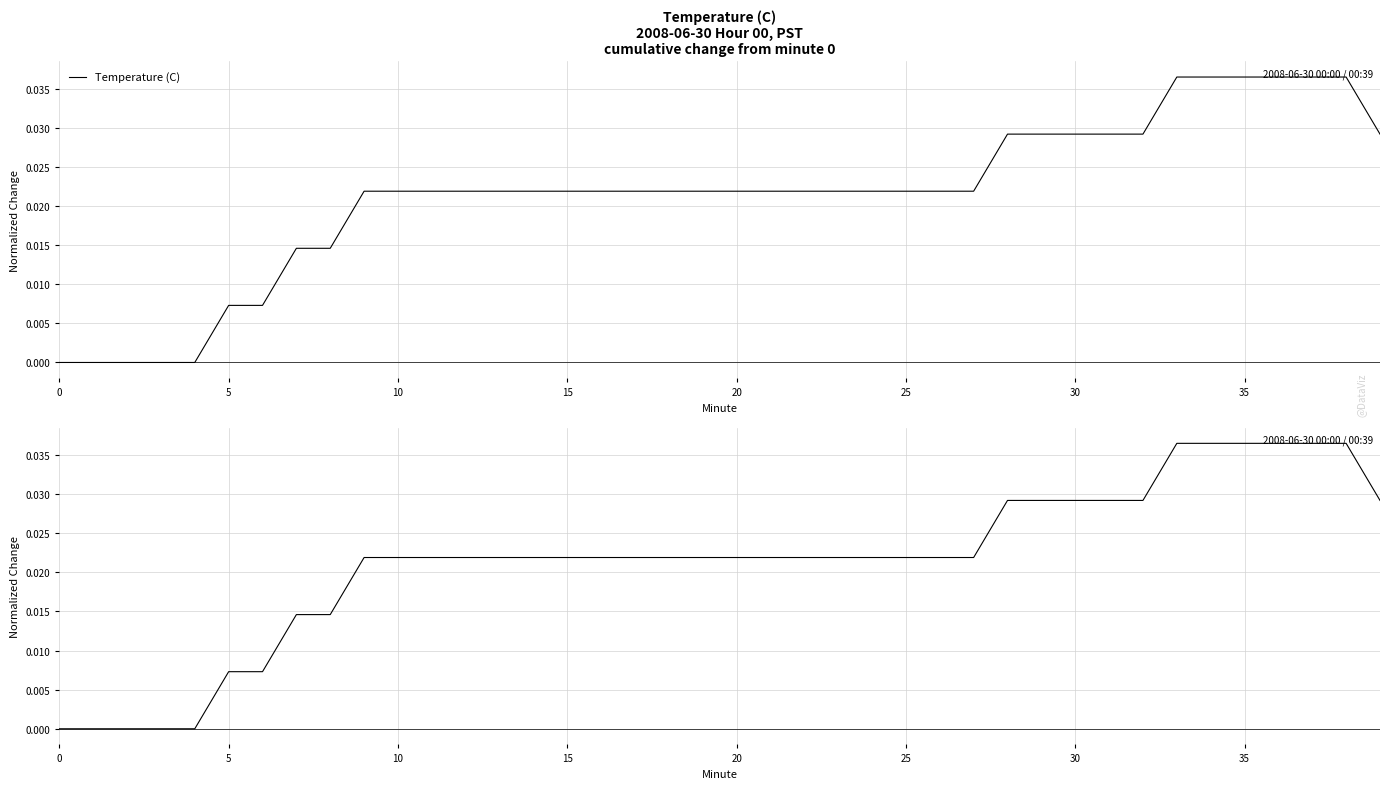

How many lines are shown in the chart?

1